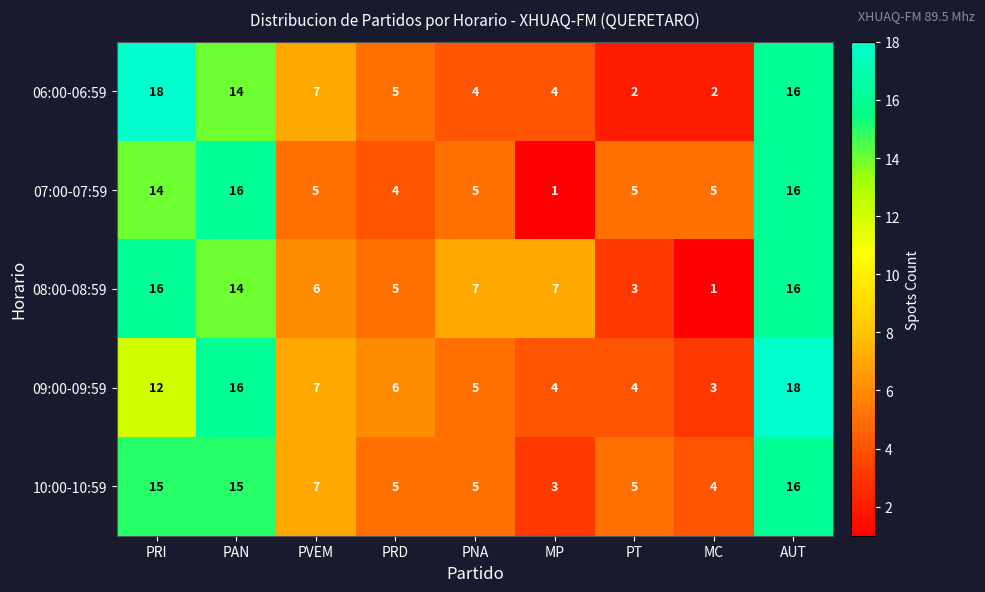

How many series are shown in this chart?

5